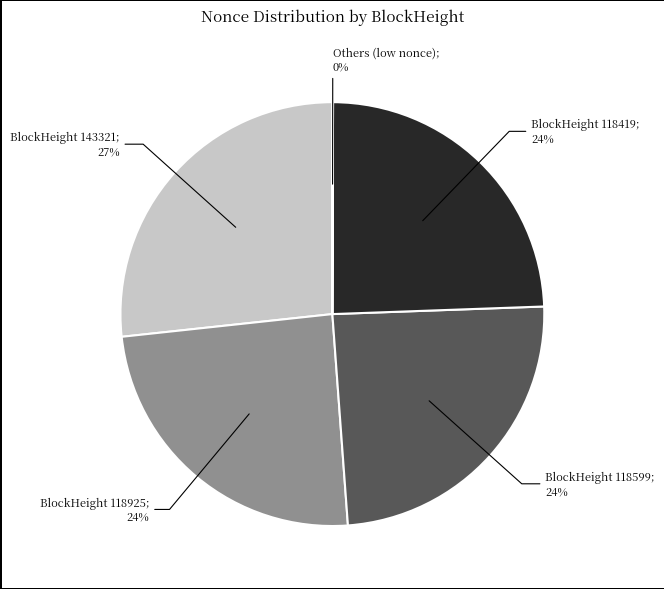

Does any single category account for the majority?

No